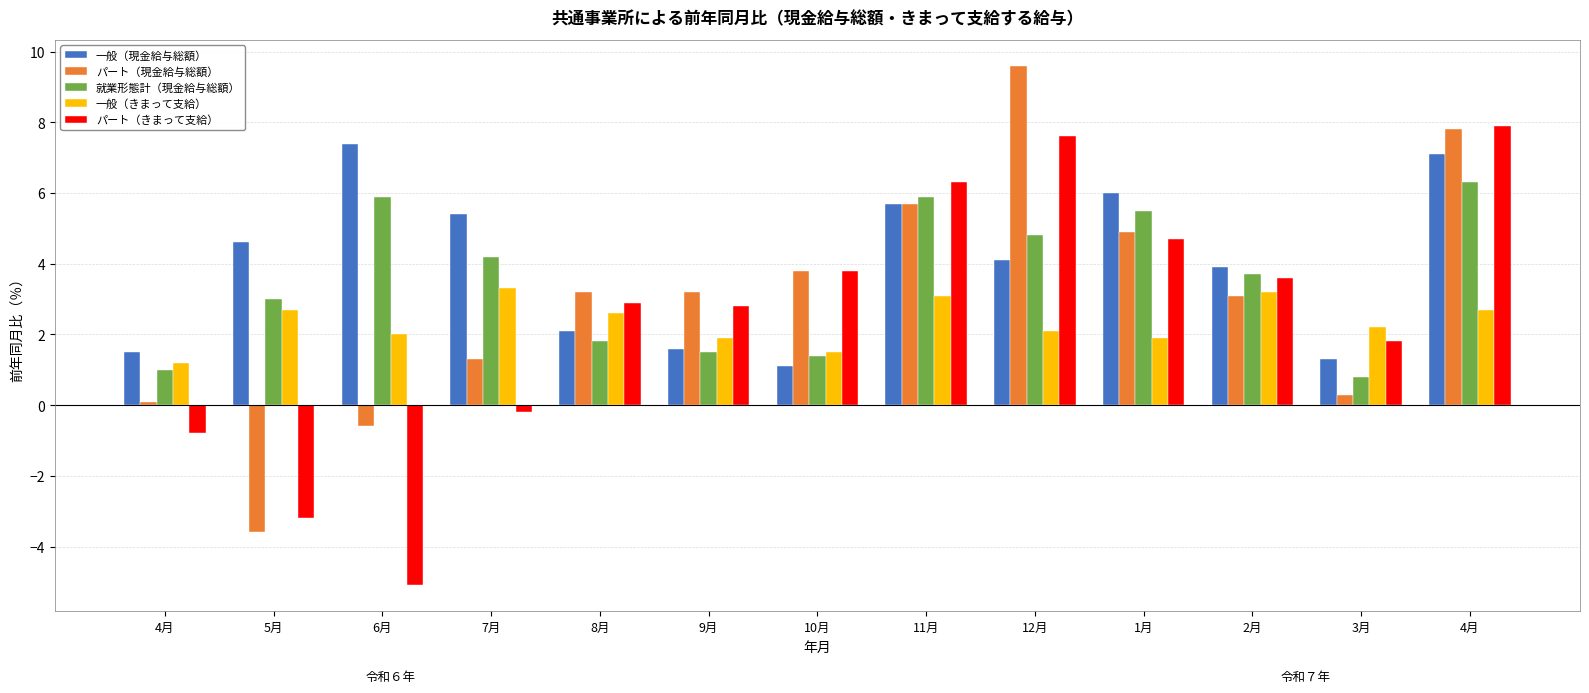

What is the difference between the highest and lowest values at 5月?

8.2